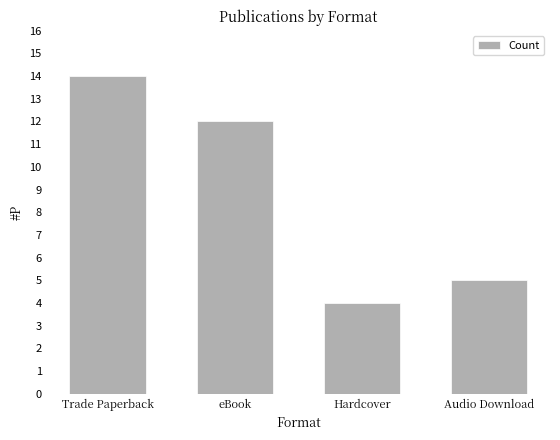

The chart shows a value of 2 at Audio Download. True or false?

False